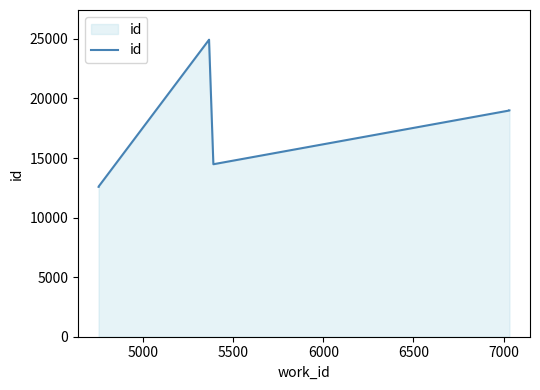

What position from the left is 5000?

2